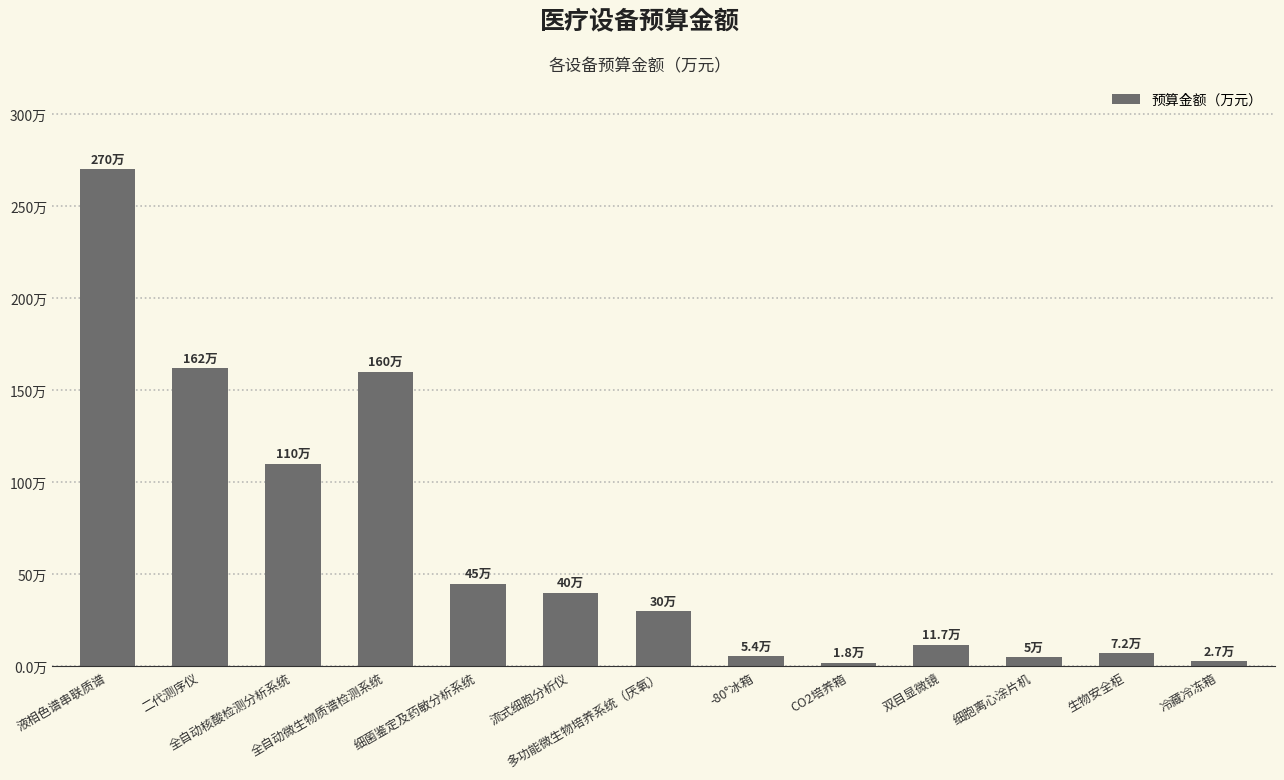

List the labels in order of value, smallest first.

CO2培养箱, 冷藏冷冻箱, 细胞离心涂片机, -80°冰箱, 生物安全柜, 双目显微镜, 多功能微生物培养系统（厌氧）, 流式细胞分析仪, 细菌鉴定及药敏分析系统, 全自动核酸检测分析系统, 全自动微生物质谱检测系统, 二代测序仪, 液相色谱串联质谱